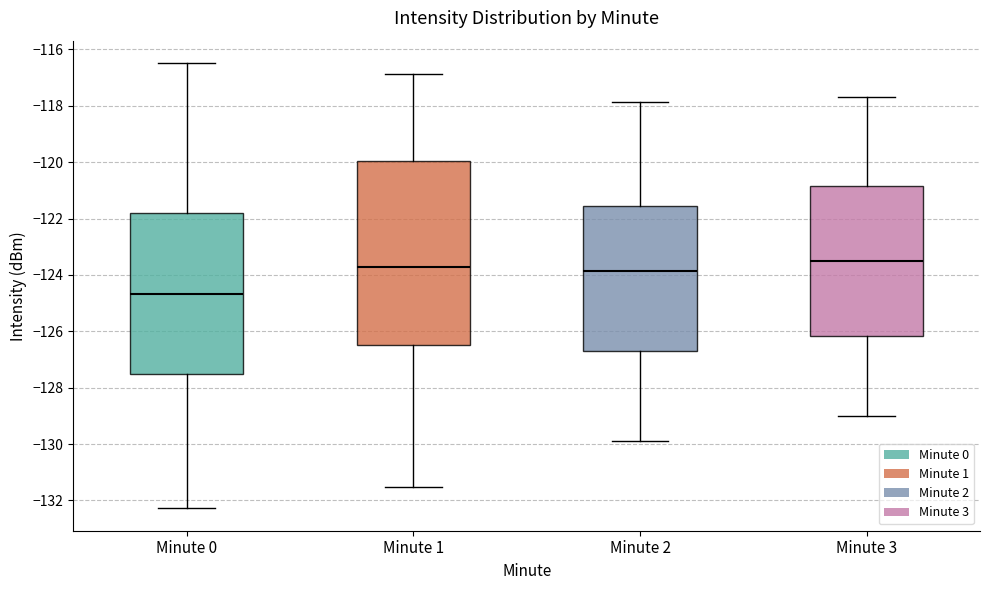

Which box has the highest median line?

Minute 3